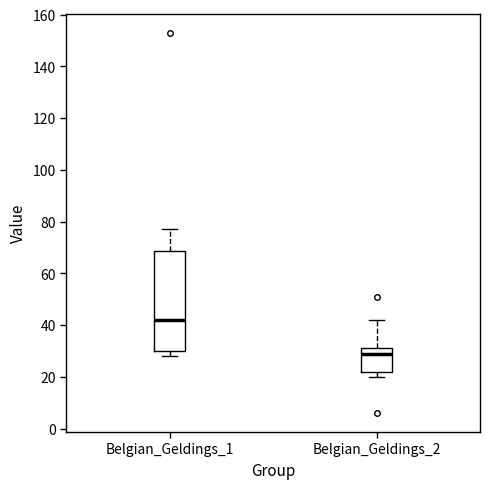

Where is the lower edge of the box for Belgian_Geldings_1 on the y-axis? The values are not printed on the chart, so give them approximately, as read against the axis.

30